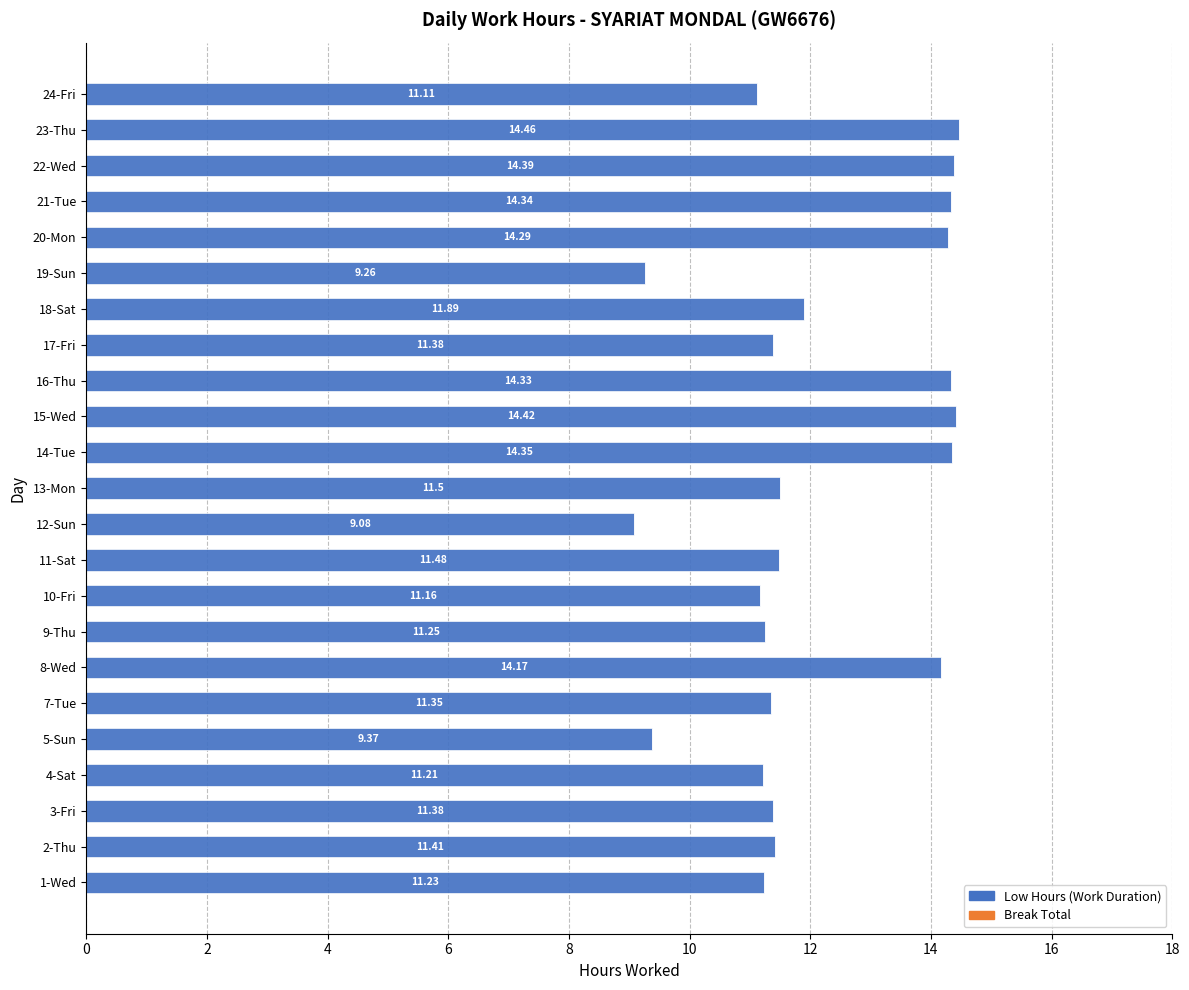

How many values are below 11?

3